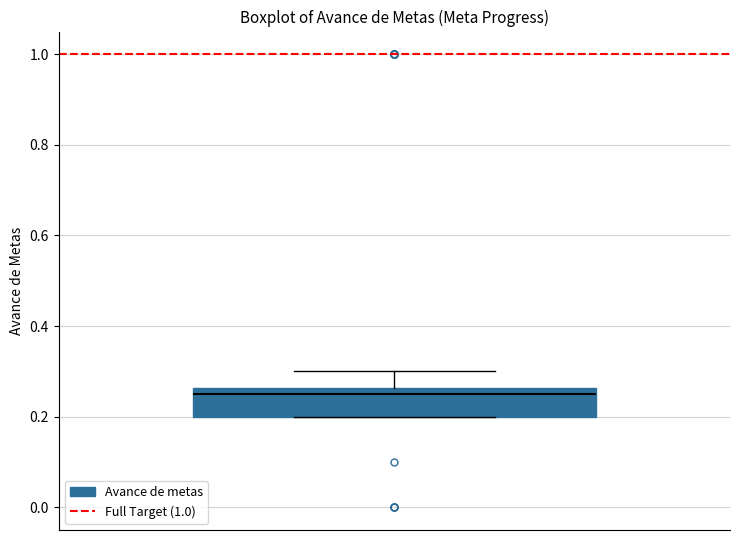

Where is the lower edge of the box on the y-axis? The values are not printed on the chart, so give them approximately, as read against the axis.

0.20